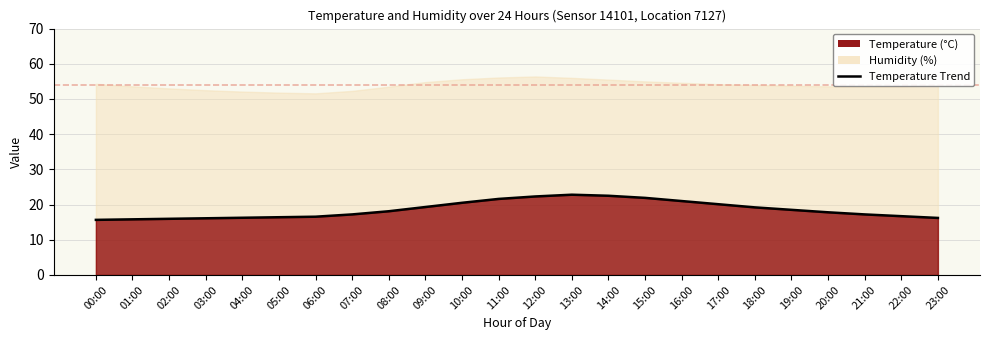

At which category does the chart reach its peak across all series?

13:00